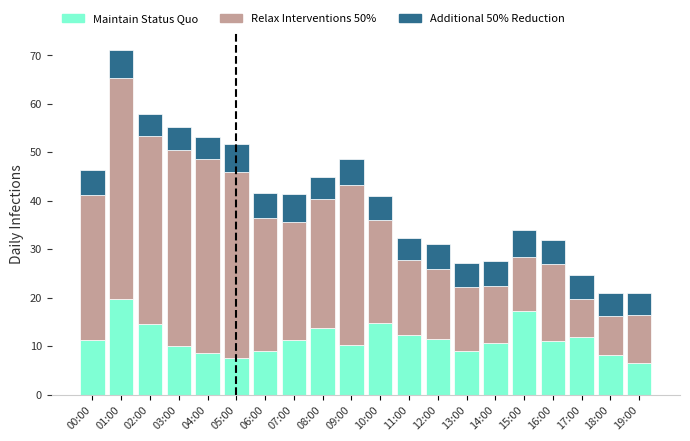

What is the highest value of the Maintain Status Quo series?

19.6